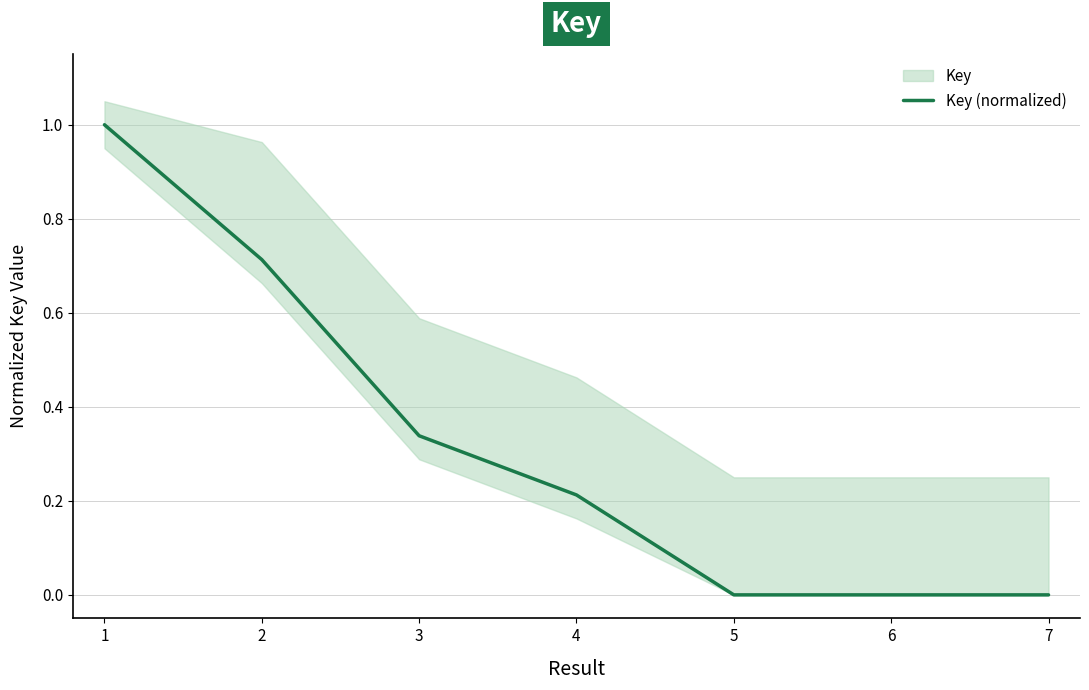

How many values exceed 0?

7